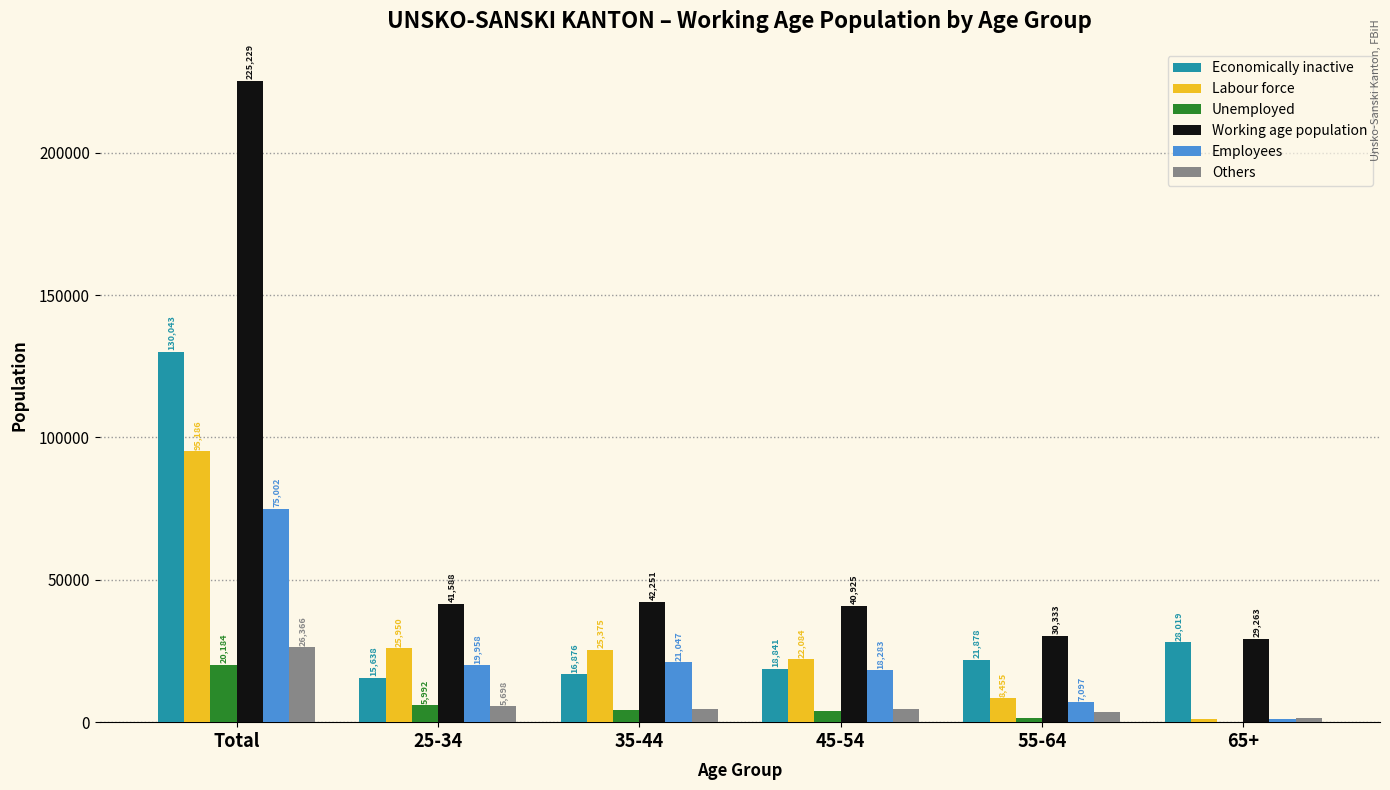

Between 25-34 and 55-64, which series saw the biggest shift?

Labour force